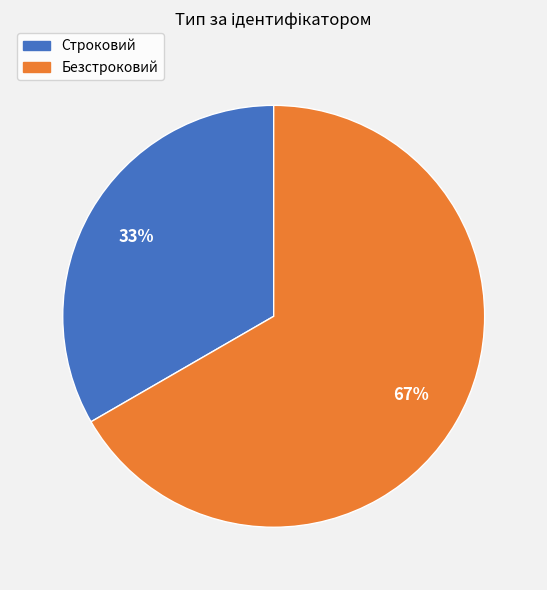

To the nearest percent, what is the combined percentage of Строковий and Безстроковий?

100%